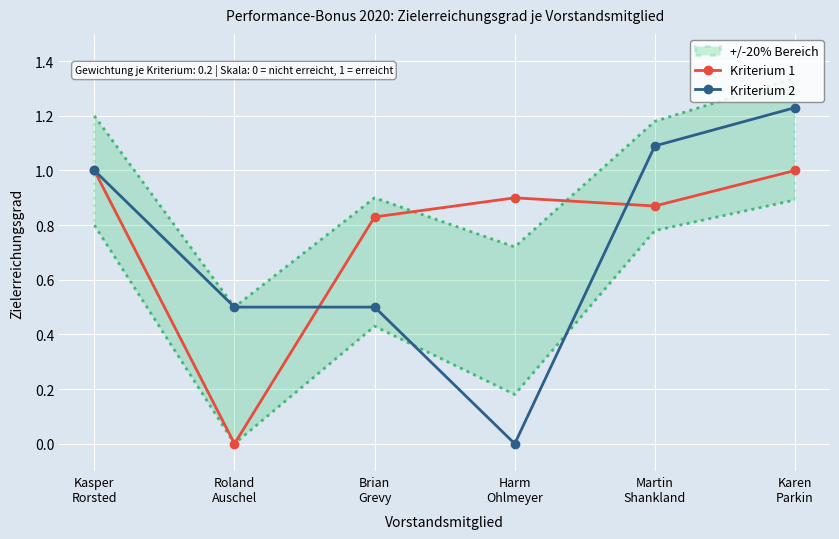

At Martin
Shankland, list the series in order from largest to smallest.

Kriterium 2, Kriterium 1